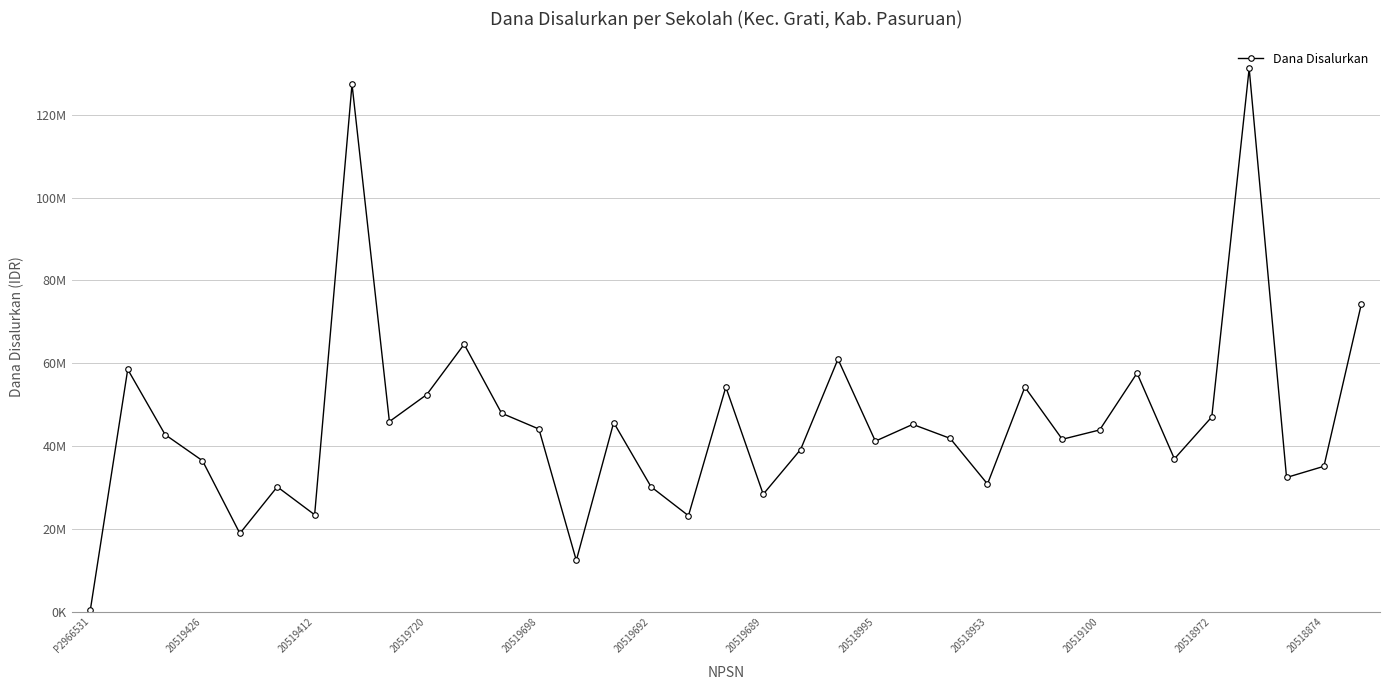

Is this an area chart (filled region under the line)?

No